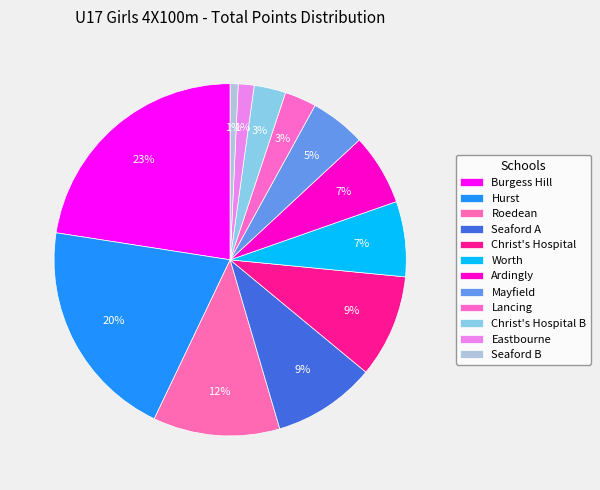

To the nearest percent, what is the difference between the Lancing and Seaford B slice percentages?

2%